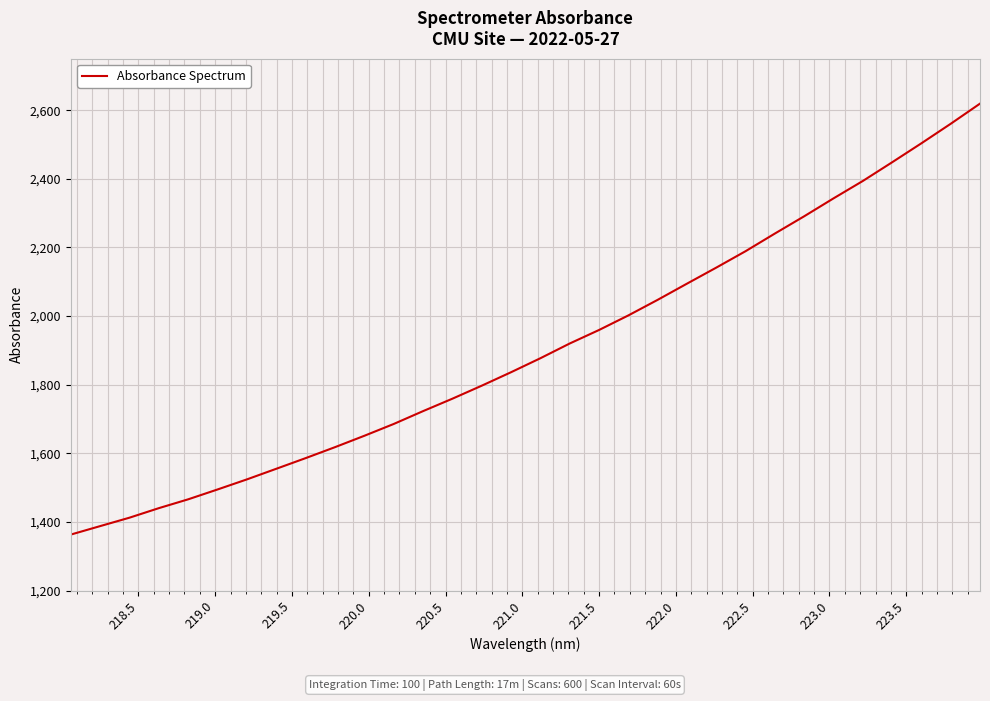

What is the difference between the maximum and minimum values?

1255.8